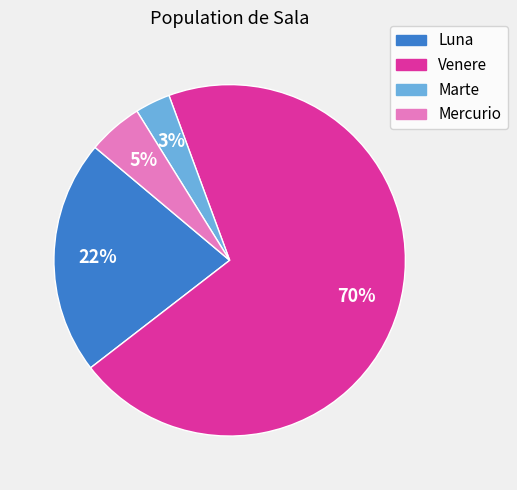

Is the sum of Luna and Mercurio greater than half?

No